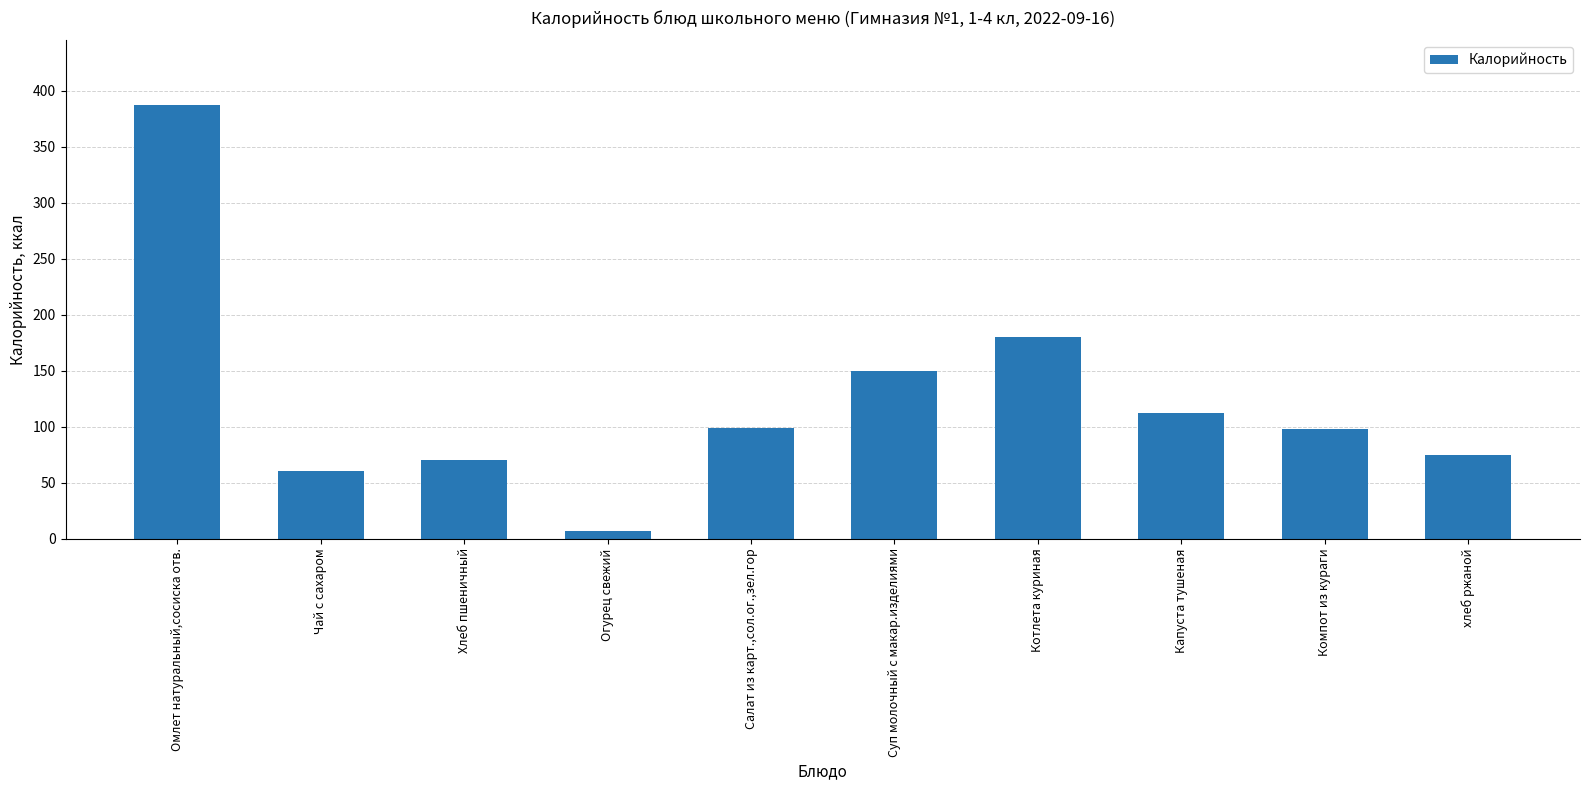

At which label does the data first exceed 99?

Омлет натуральный,сосиска отв.